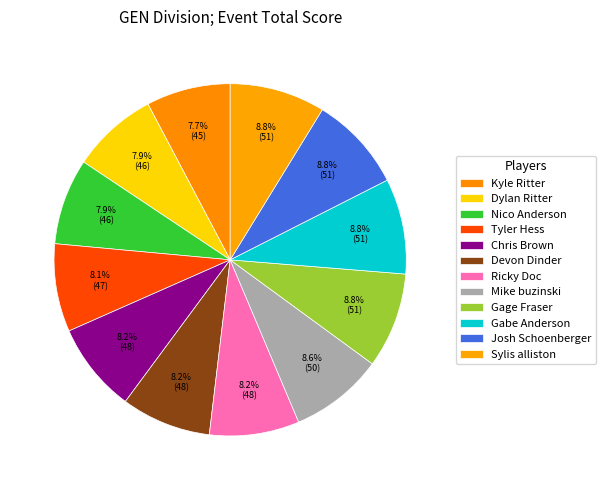

Does Chris Brown account for over 50% of the chart?

No